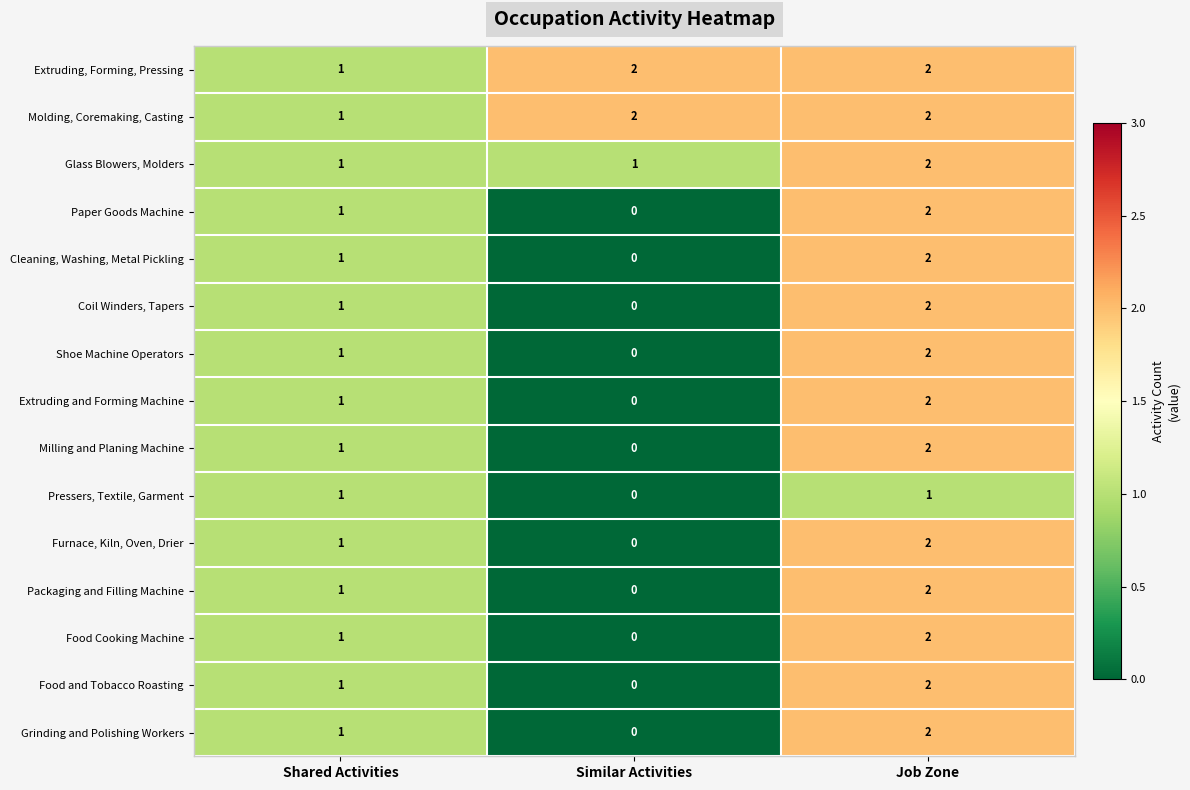

What is the sum of all Grinding and Polishing Workers values?

3